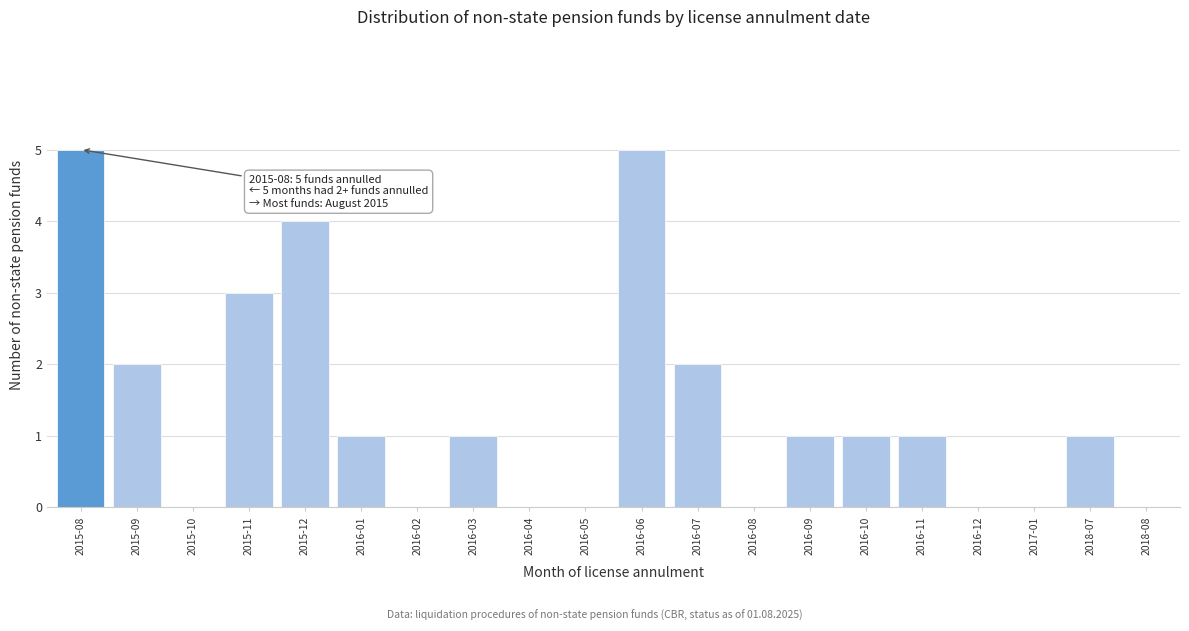

Reading left to right, transcribe all the data shown in this chart.

2015-08=5	2015-09=2	2015-10=0	2015-11=3	2015-12=4	2016-01=1	2016-02=0	2016-03=1	2016-04=0	2016-05=0	2016-06=5	2016-07=2	2016-08=0	2016-09=1	2016-10=1	2016-11=1	2016-12=0	2017-01=0	2018-07=1	2018-08=0